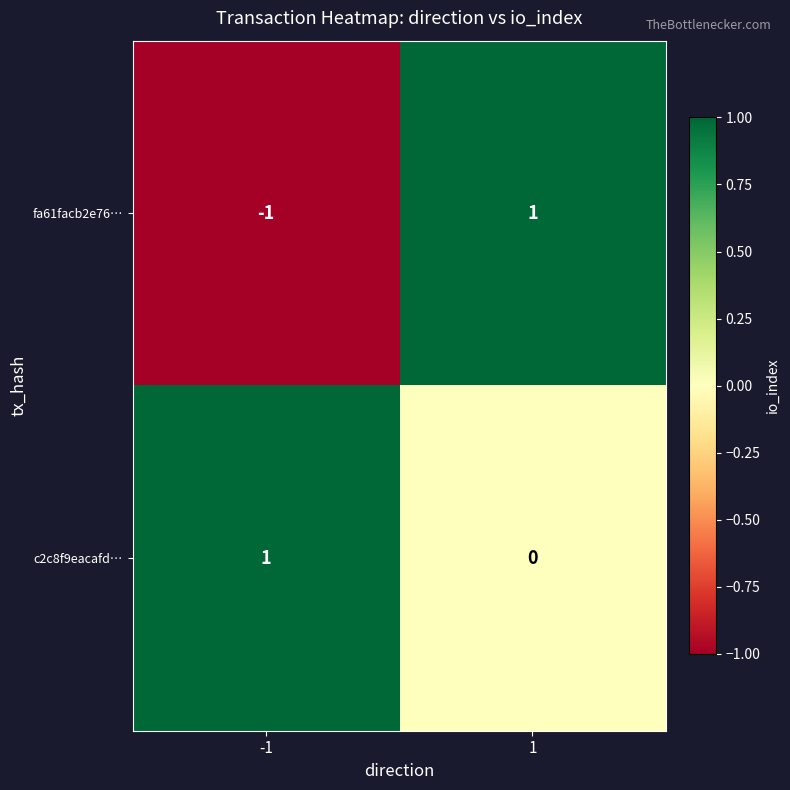

Rank the series by their average value, from lowest to highest.

fa61facb2e76…, c2c8f9eacafd…